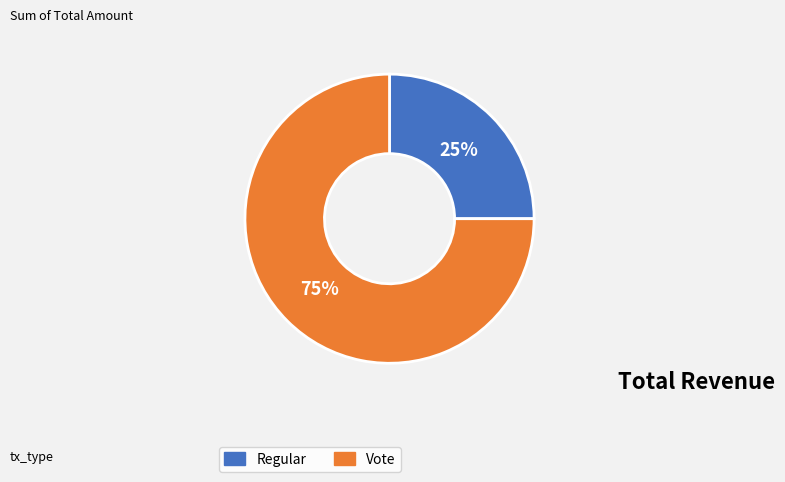

Is the sum of Vote and Regular greater than half?

Yes